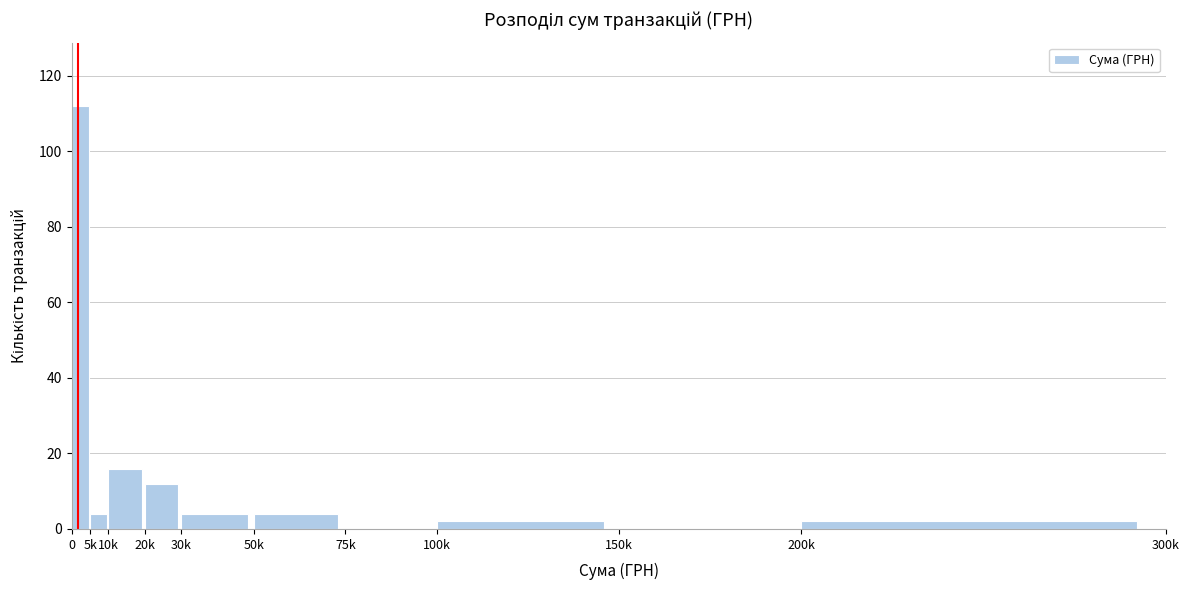

Reading left to right, list all the values displayed in this chart.

0=112	5k=4	10k=16	20k=12	30k=4	50k=4	75k=0	100k=2	150k=0	200k=2